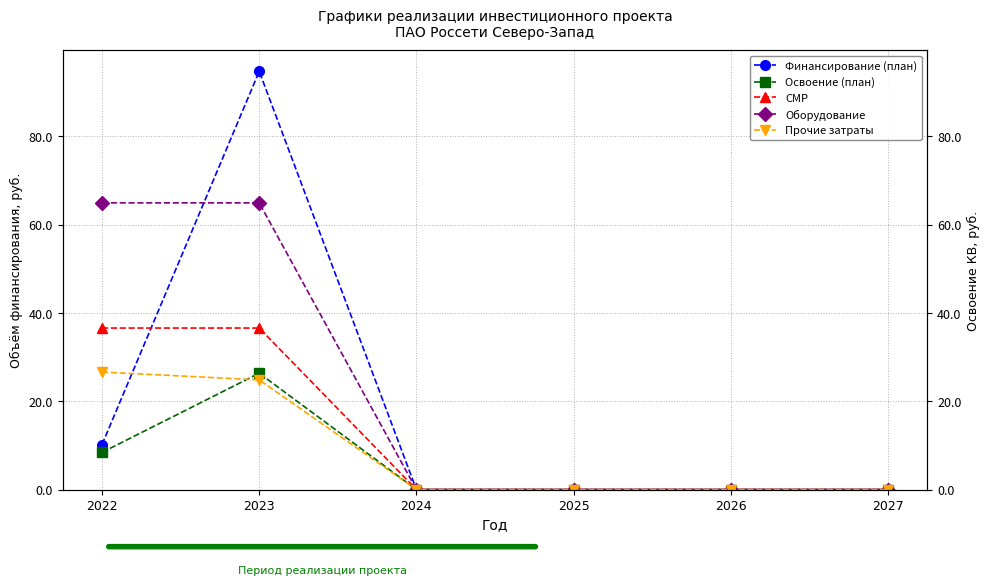

Rank the series by their average value, from lowest to highest.

Освоение (план), Прочие затраты, СМР, Финансирование (план), Оборудование